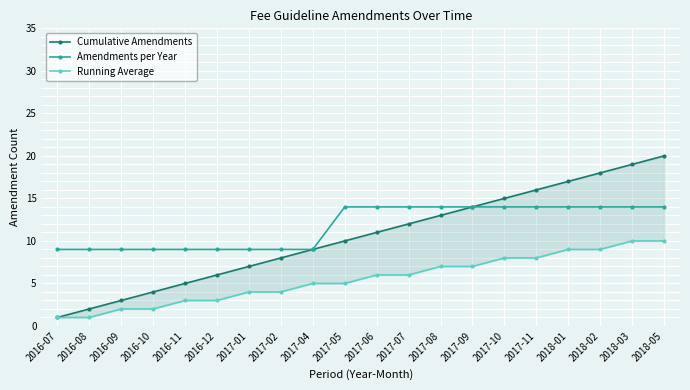

True or false: Cumulative Amendments and Amendments per Year cross at least once.

False